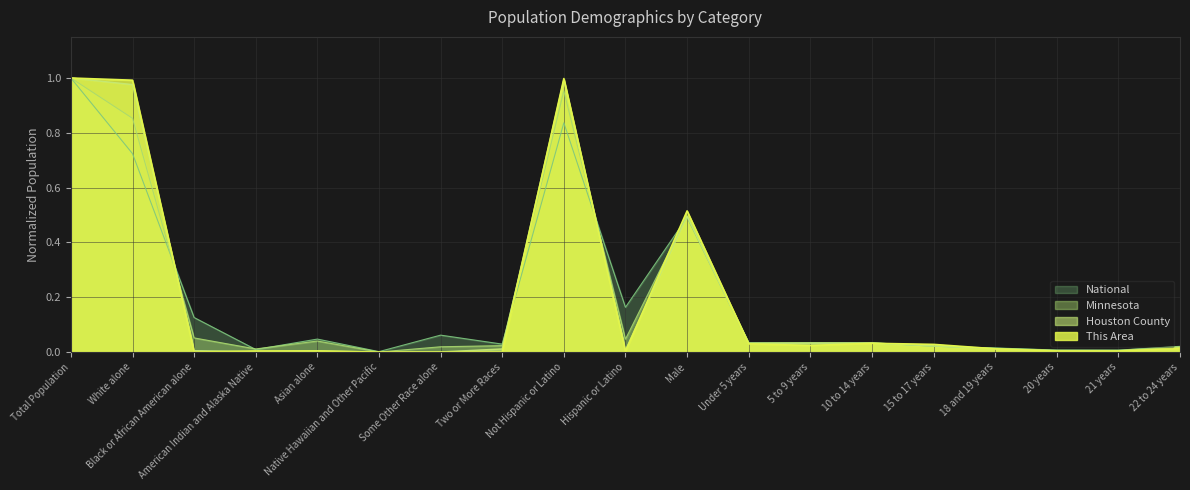

The value of Houston County at 15 to 17 years is 0.0. True or false?

False